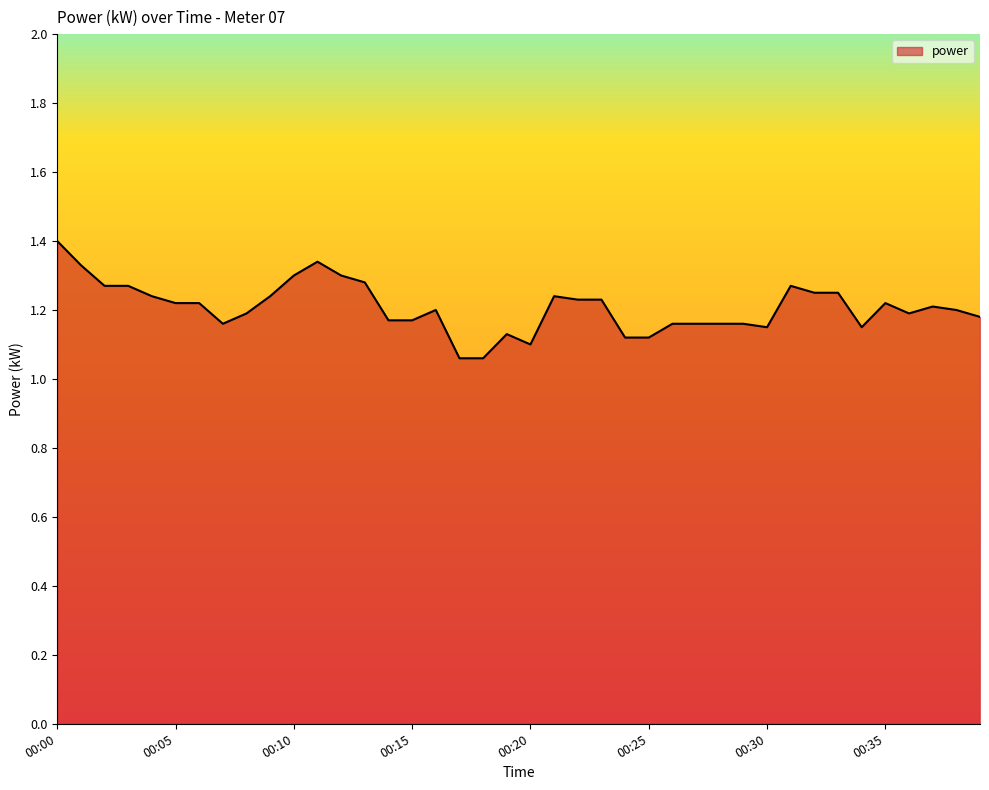

What is the greatest value displayed?

1.4